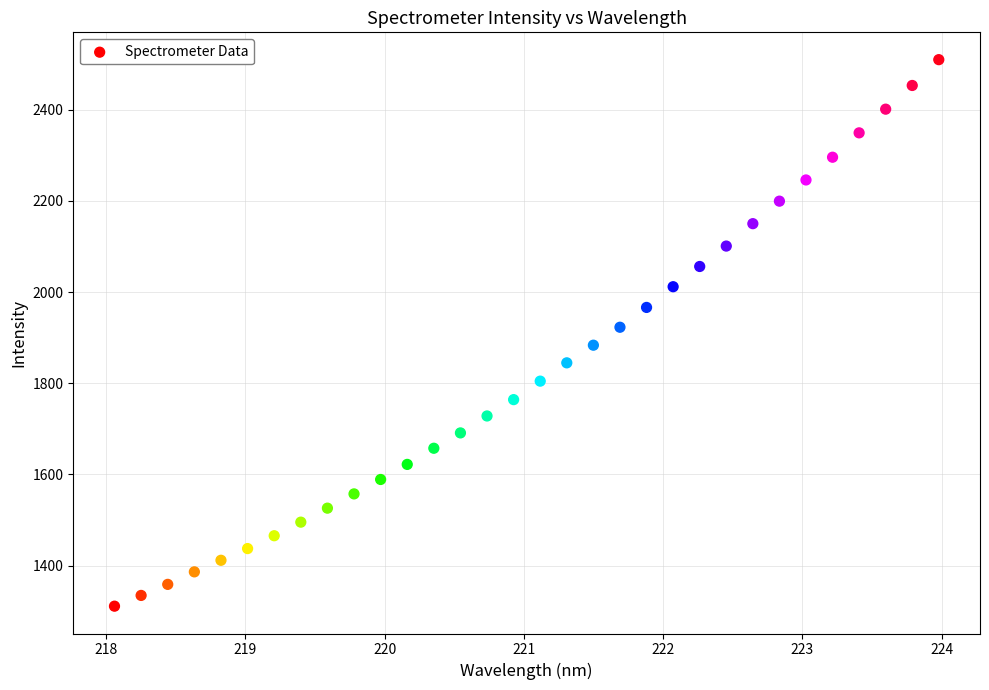

What is the range of X values (max minus min)?

5.9